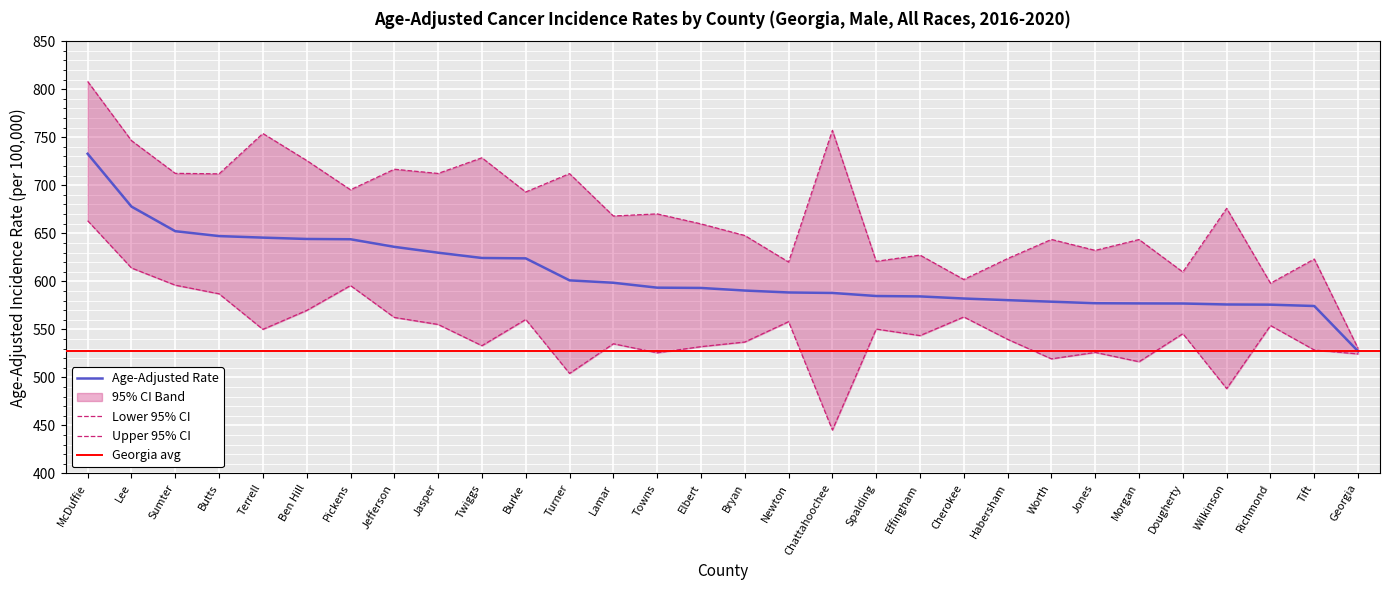

What is the label of the 1st point from the left?

McDuffie